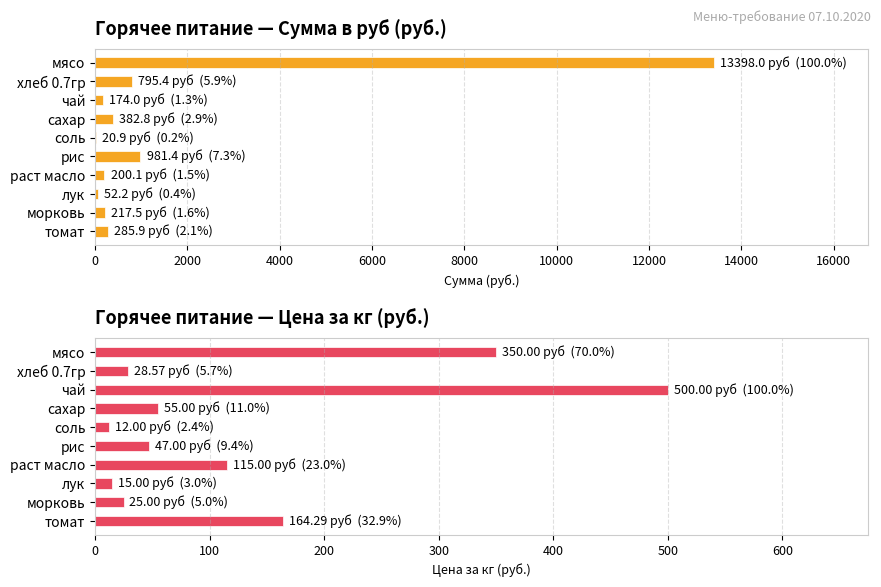

Reading right to left, list all the values displayed in this chart.

Сумма в руб: 285.9	217.5	52.2	200.1	981.4	20.9	382.8	174.0	795.4	13398.0
Цена: 164.3	25.0	15.0	115.0	47.0	12.0	55.0	500.0	28.6	350.0